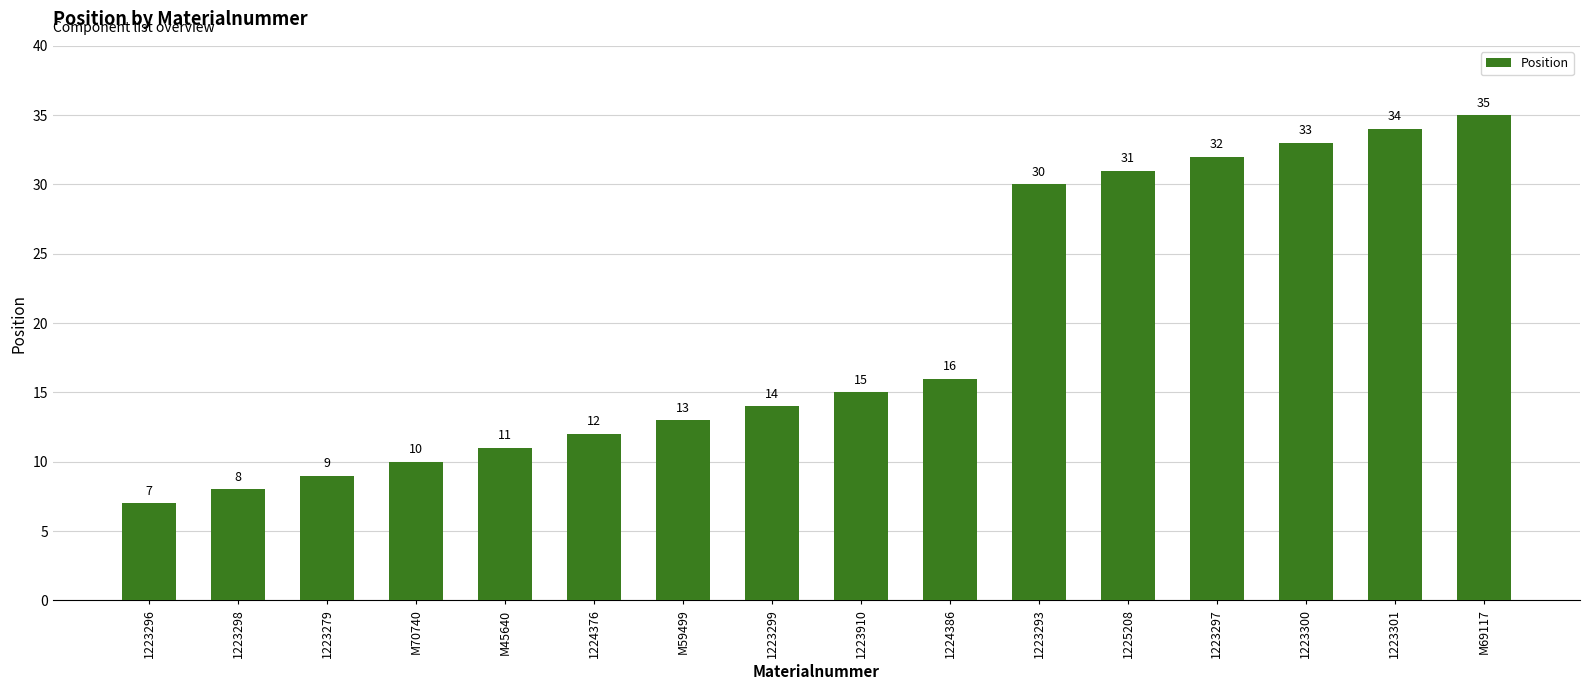

Count the number of categories in the chart.

16